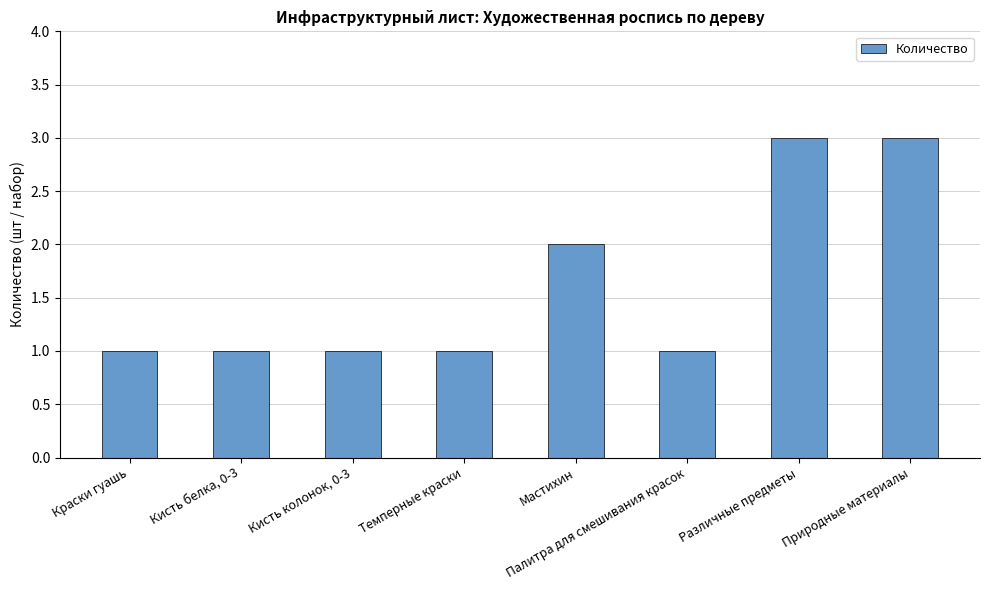

What is the ratio of the value at Кисть колонок, 0-3 to the value at Палитра для смешивания красок?

1.0